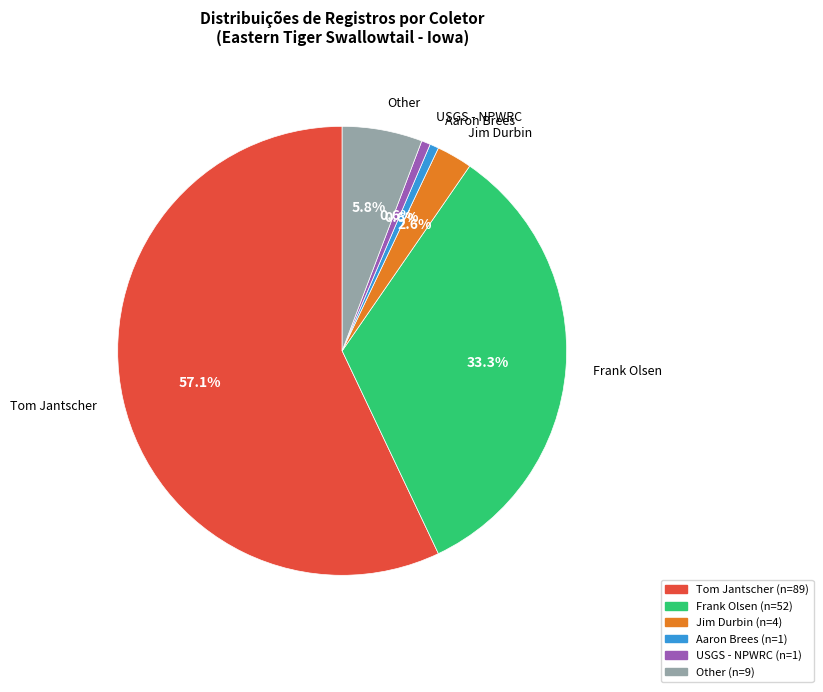

Is the sum of Frank Olsen and Other greater than half?

No